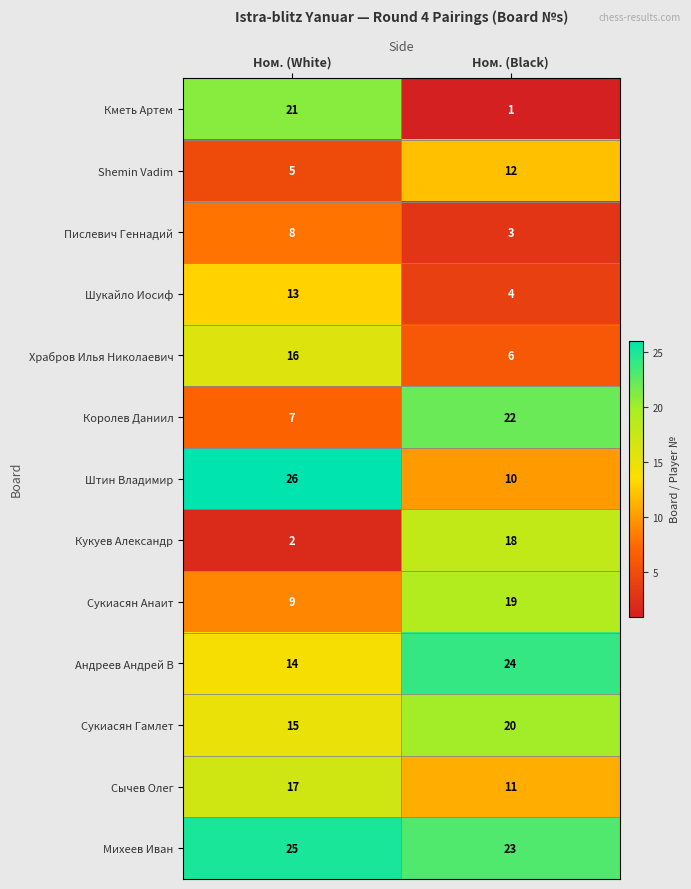

Which category has the highest value across all series?

Ном. (White)